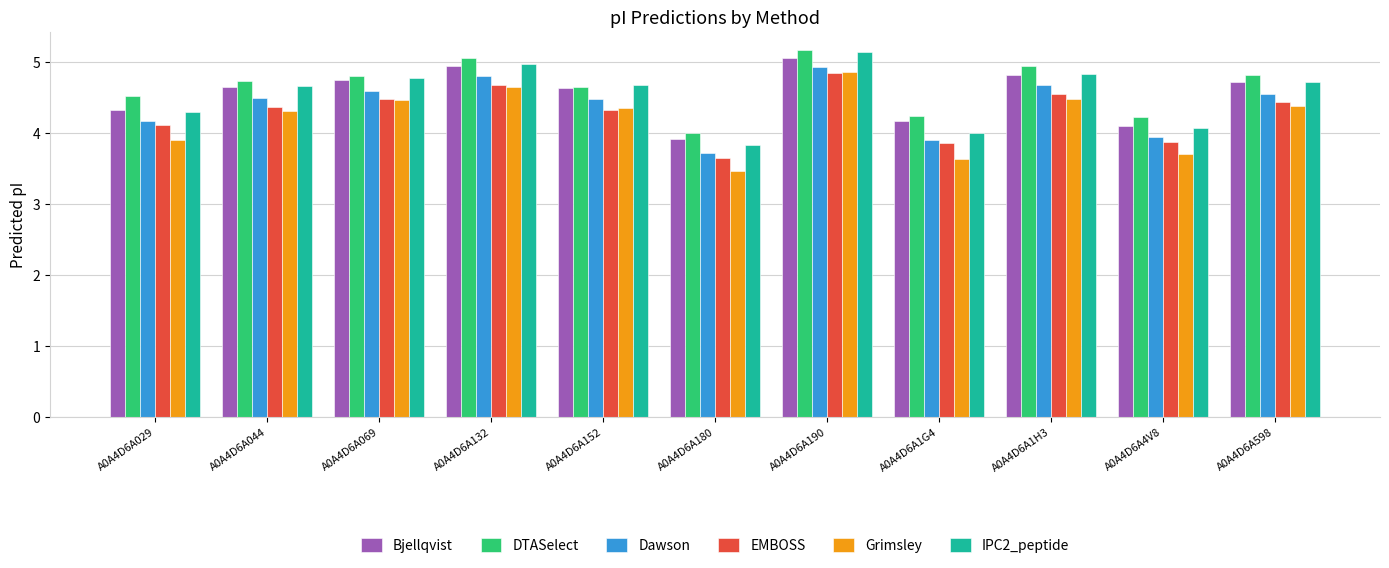

What value does the IPC2_peptide series have at A0A4D6A190?

5.1